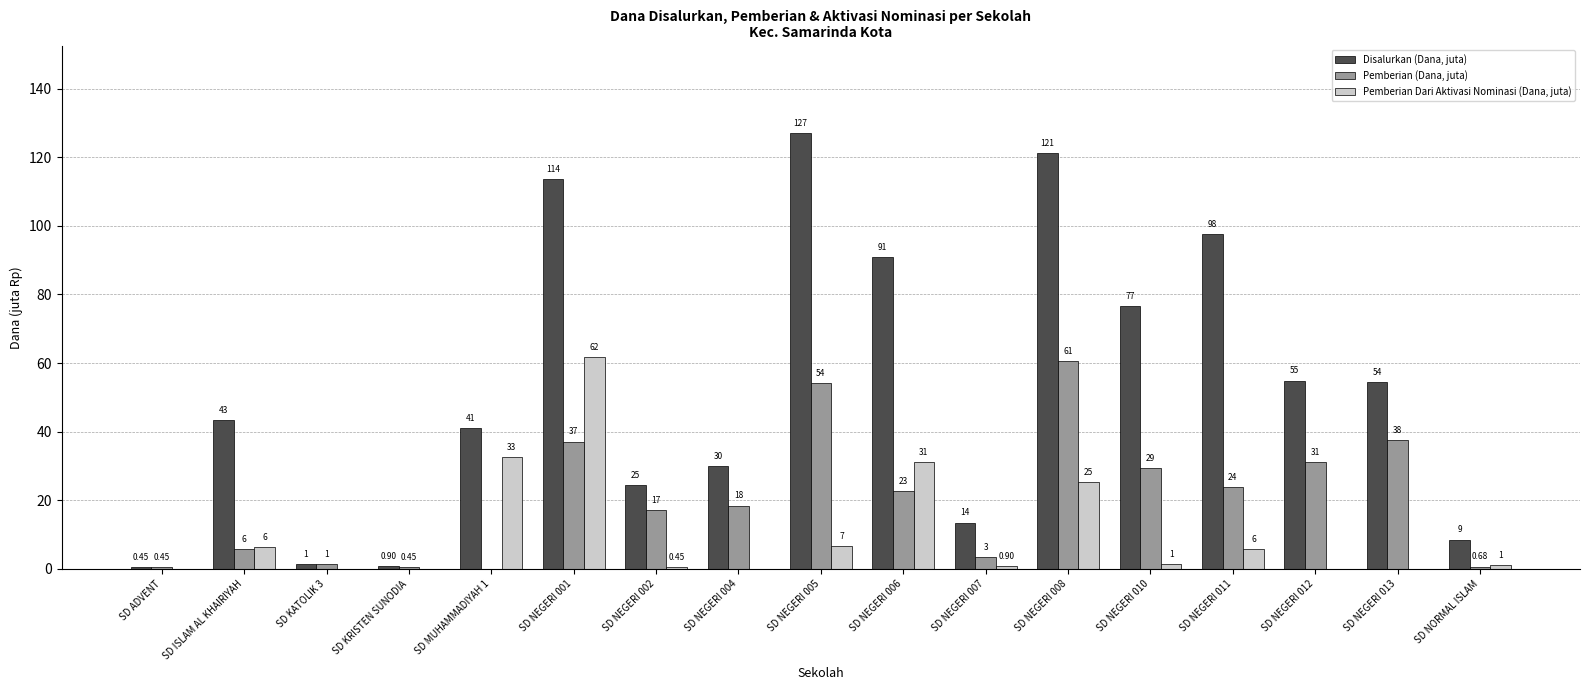

What is the spread (max minus min) of values at SD NEGERI 012?

54.9